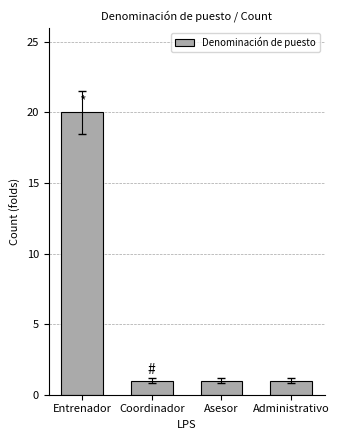

How many values are between 1 and 20?

4